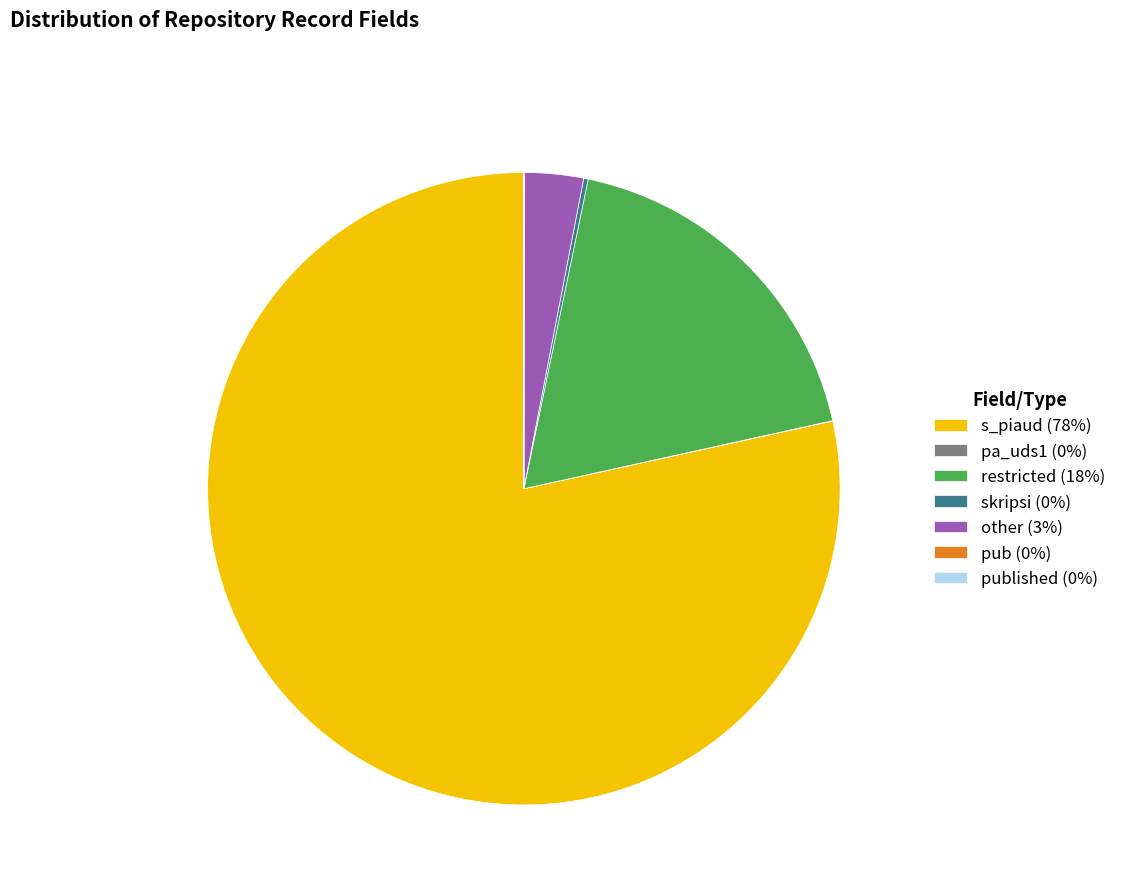

Which slice is the largest?

s_piaud (78%)